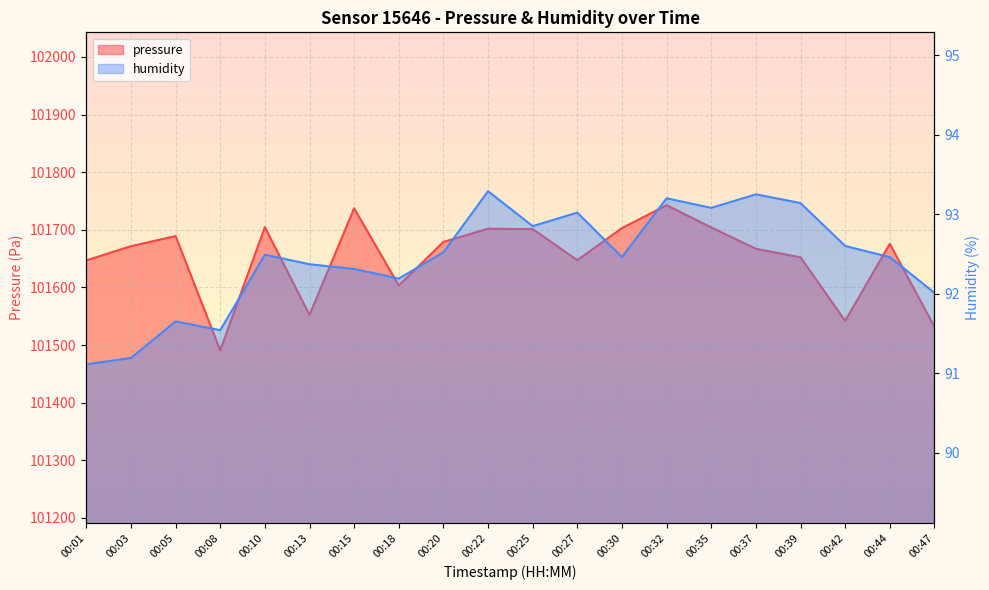

At how many categories does at least one series exceed 33322?

20